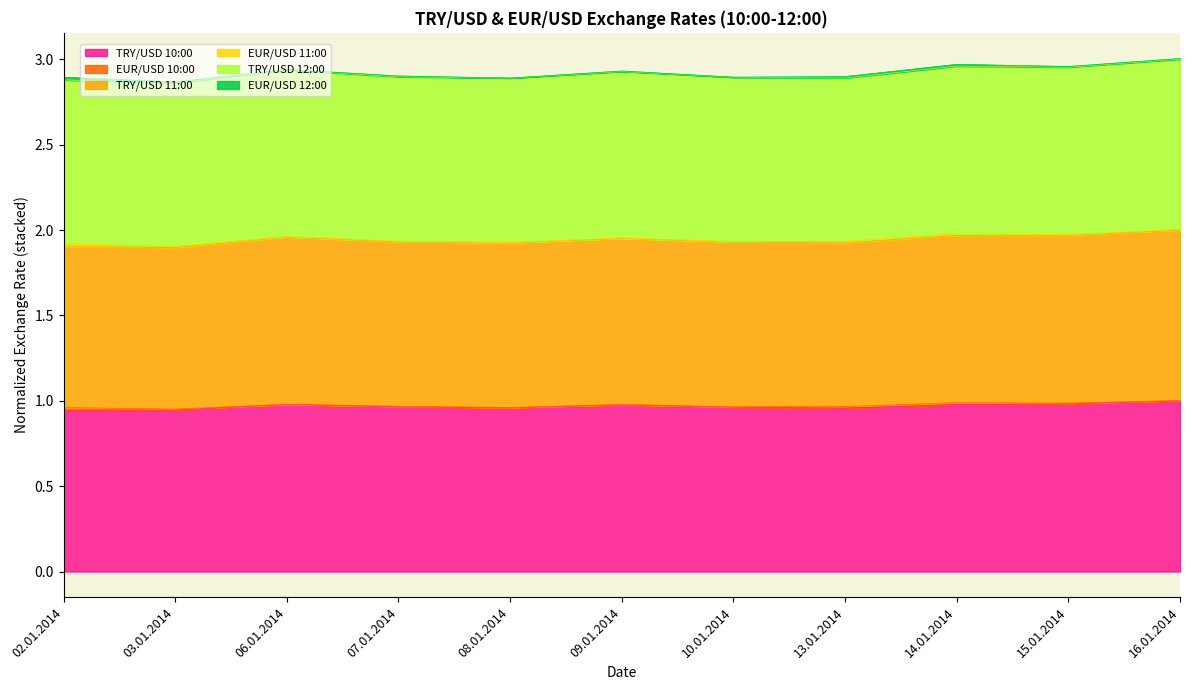

Does the chart have visible grid lines?

No